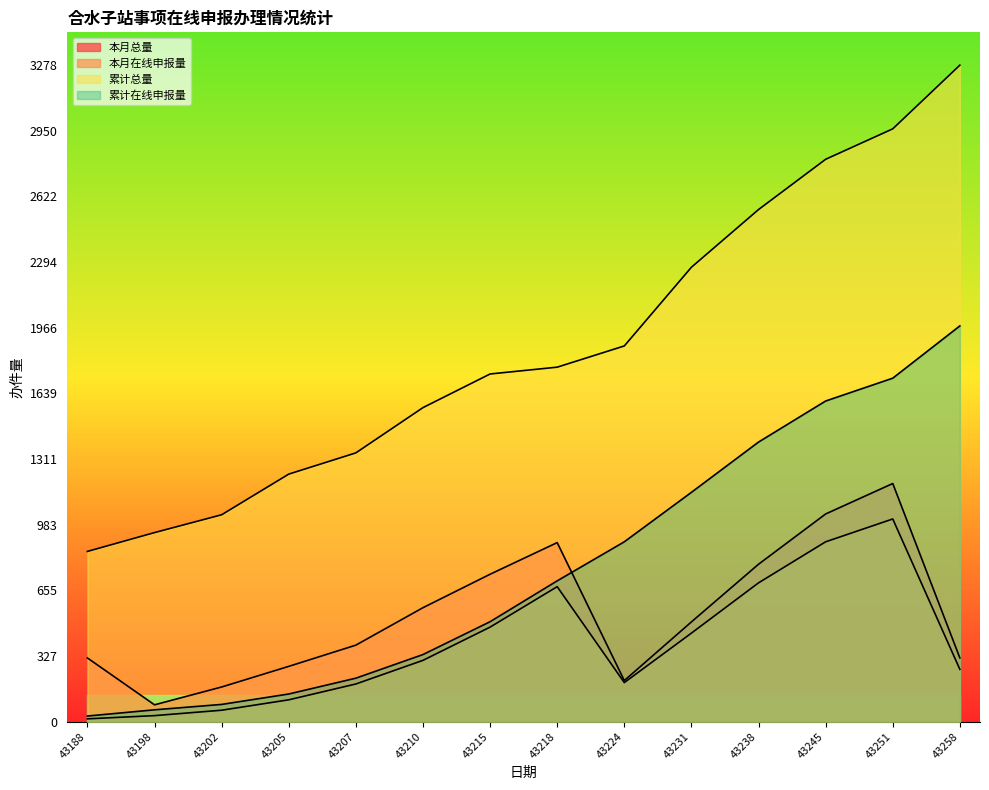

What is the average value of the 累计总量 series?

1873